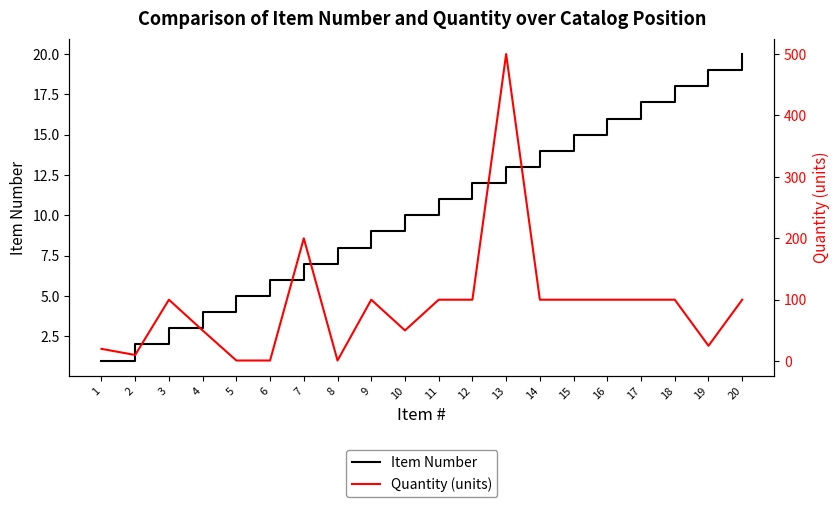

Between which two adjacent categories do Item Number and Quantity (units) first intersect?

4 and 5